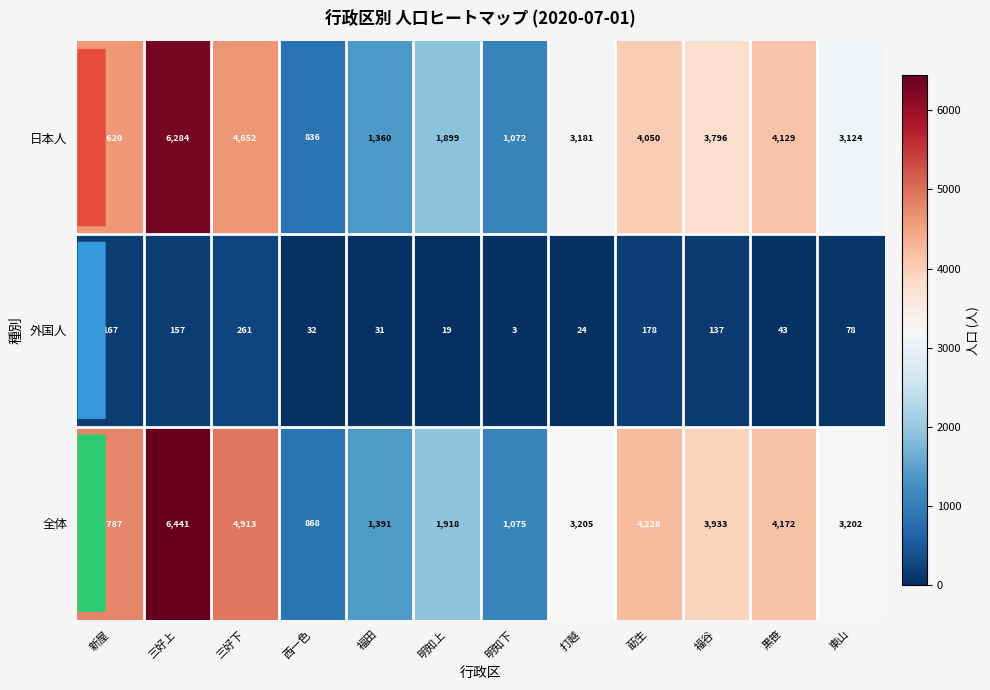

Rank the series by their maximum value, from lowest to highest.

外国人, 日本人, 全体